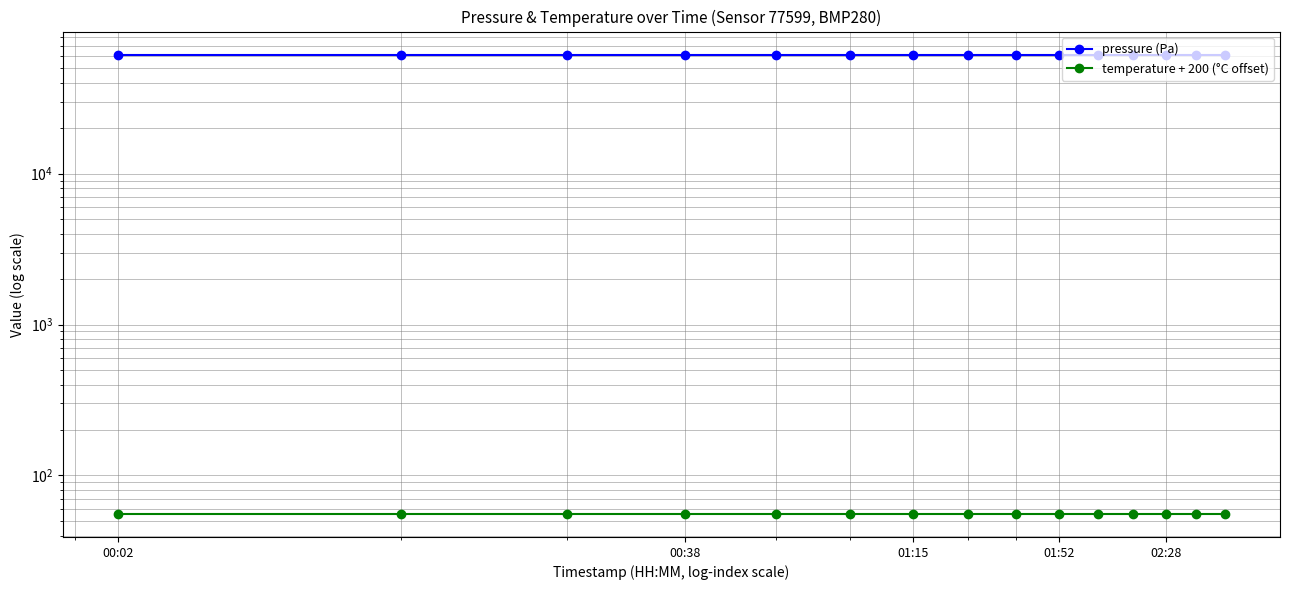

True or false: temperature + 200 (°C offset) and pressure (Pa) intersect in this chart.

False